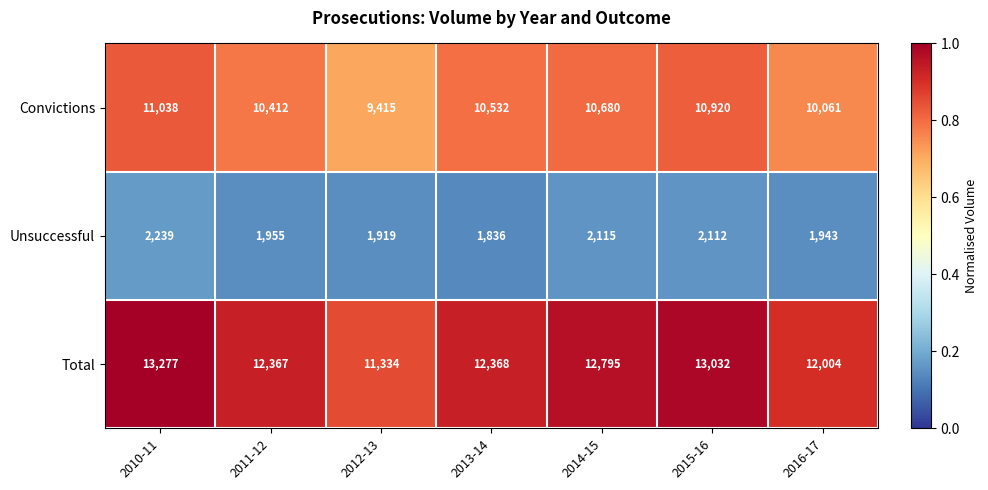

What is the greatest value displayed?

13277